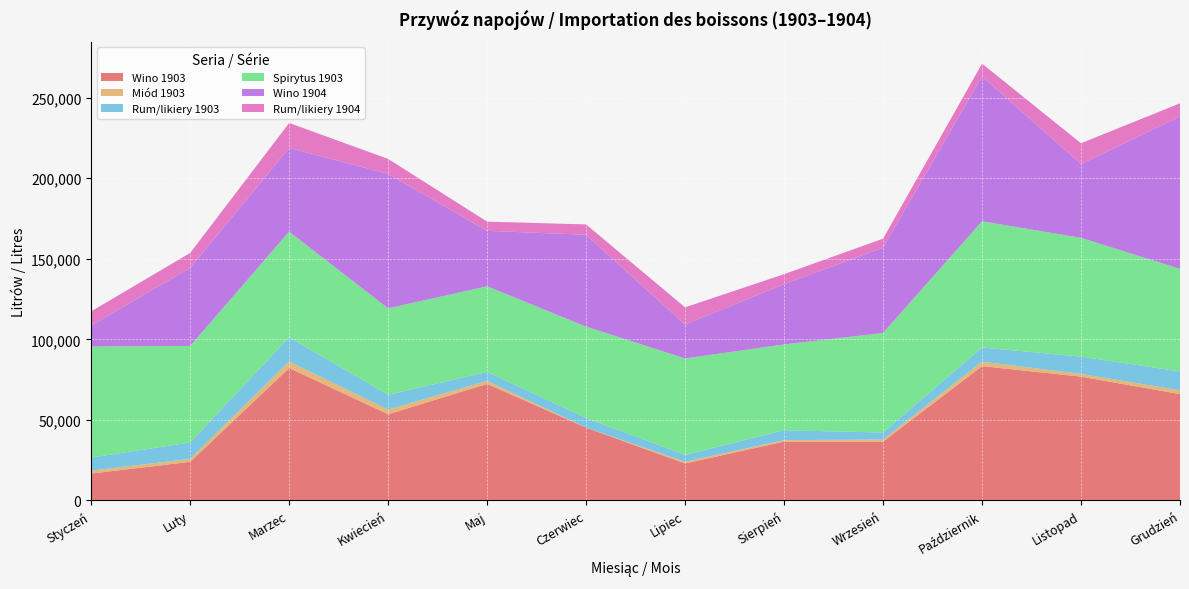

Reading left to right, transcribe all the data shown in this chart.

Wino 1903: 16640	23903	82173	53457	72318	45150	22915	36458	36478	83354	76820	65966
Miód 1903: 1801	1842	4089	2906	1868	61	1032	927	1300	2771	1681	2415
Rum/likiery 1903: 8125	10164	15016	9169	5563	5904	4265	6139	4331	8812	10742	11667
Spirytus 1903: 68962	59974	65565	53694	53175	56753	59905	53309	61838	78355	73775	63684
Wino 1904: 13128	48463	51999	83568	34436	57041	21065	37417	52998	89997	45849	94634
Rum/likiery 1904: 8714	9289	15513	9239	5724	6445	10664	6203	5565	7923	12889	8191